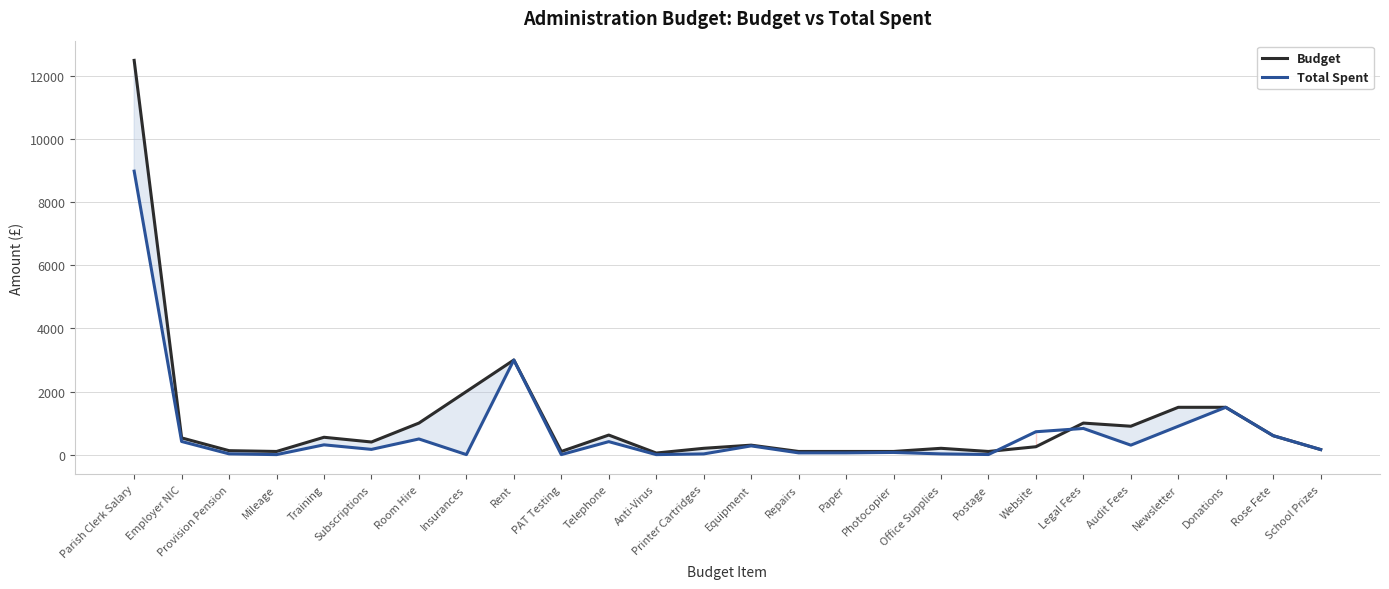

After their last crossing, which series has the higher values: Total Spent or Budget?

Budget